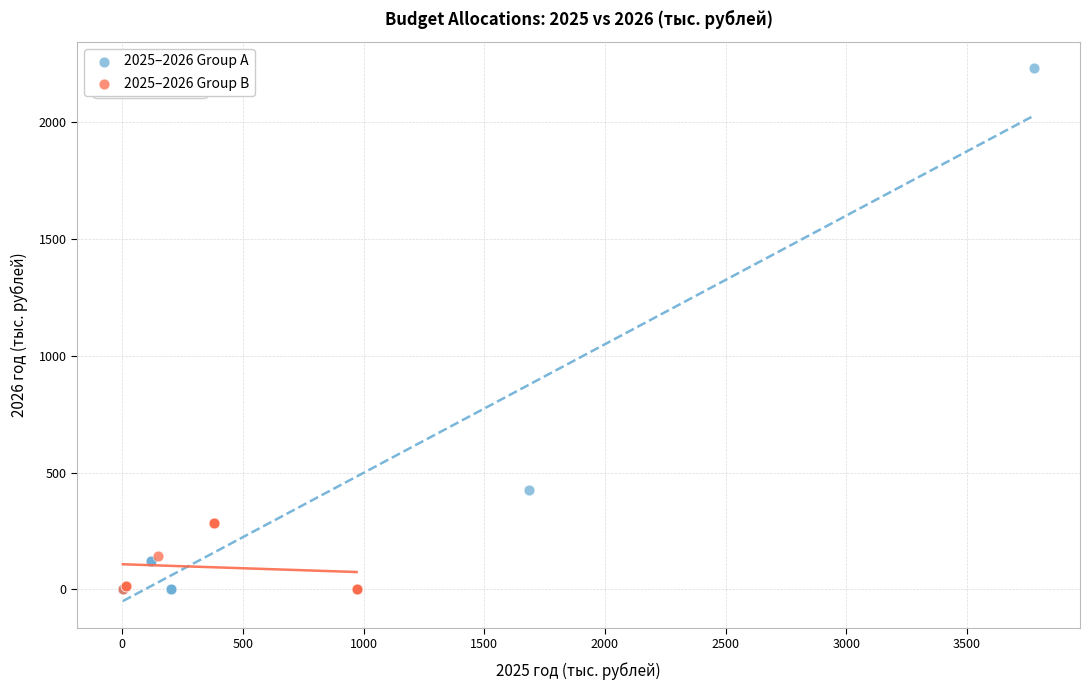

Which series has the widest spread of Y values?

2025–2026 Group A